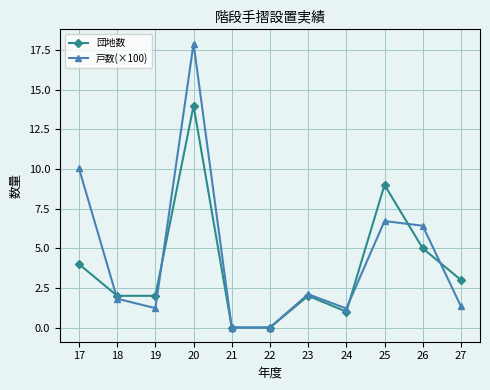

What is the difference between the 戸数(×100) values at 27 and 22?

1.3